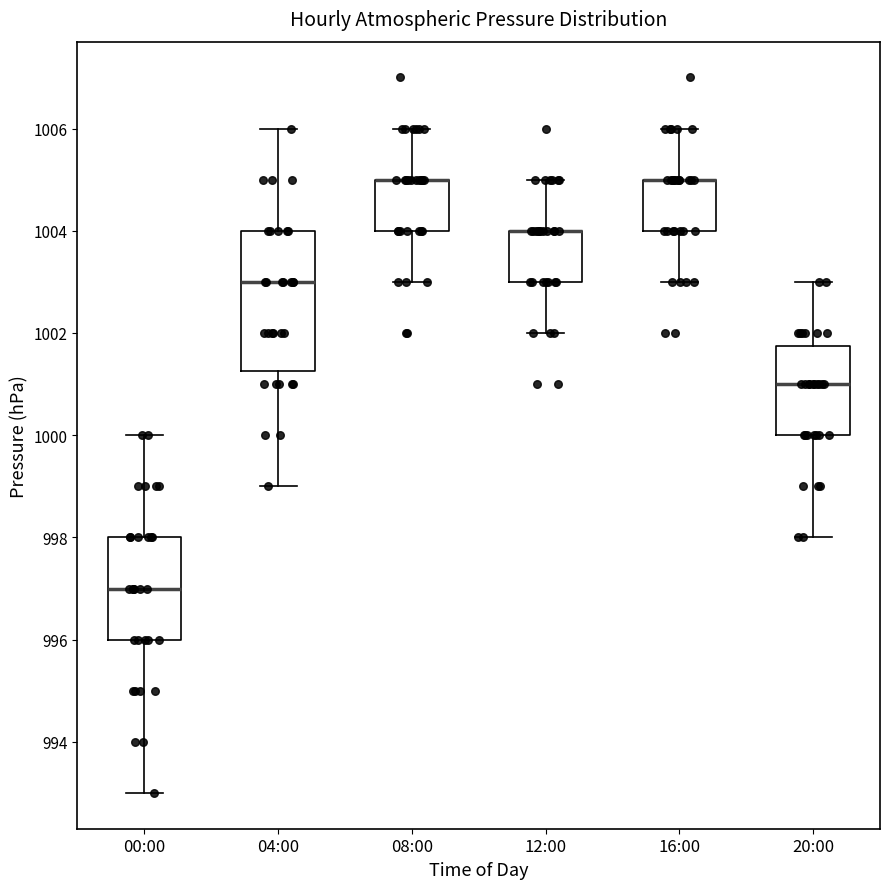

Reading left to right, read every box against the y-axis: the position of its median line, the range the box covers, and the ends of its whiskers. The values are not printed on the chart, so give them approximately, as read against the axis.

00:00: median 997.0, box 996.0 to 998.0, whiskers 993.0 to 1000.0
04:00: median 1003.0, box 1001.2 to 1004.0, whiskers 999.0 to 1006.0
08:00: median 1005.0 (drawn on the box's upper edge), box 1004.0 to 1005.0, whiskers 1003.0 to 1006.0
12:00: median 1004.0 (drawn on the box's upper edge), box 1003.0 to 1004.0, whiskers 1002.0 to 1005.0
16:00: median 1005.0 (drawn on the box's upper edge), box 1004.0 to 1005.0, whiskers 1003.0 to 1006.0
20:00: median 1001.0, box 1000.0 to 1001.8, whiskers 998.0 to 1003.0